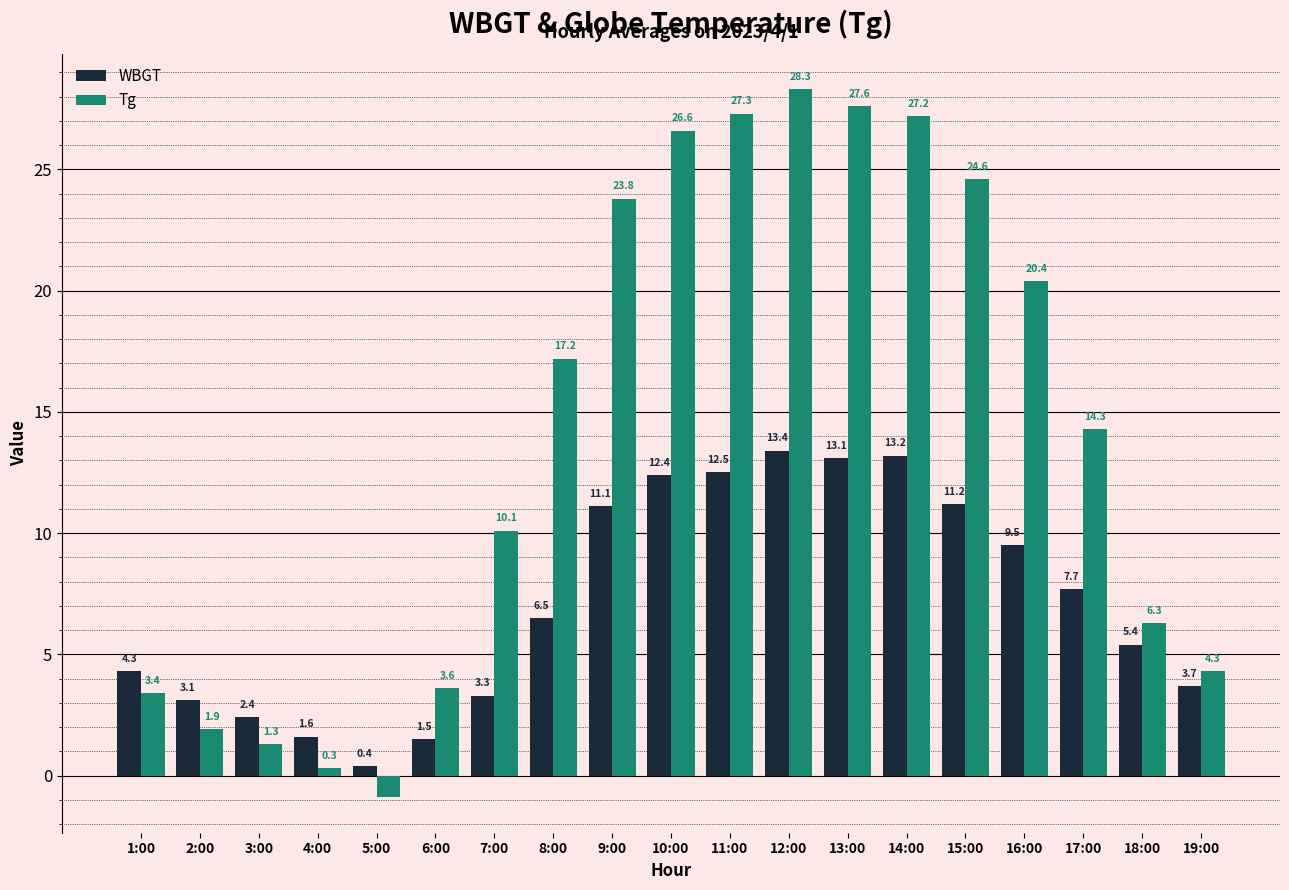

Reading left to right, transcribe all the data shown in this chart.

WBGT: 1:00=4.3	2:00=3.1	3:00=2.4	4:00=1.6	5:00=0.4	6:00=1.5	7:00=3.3	8:00=6.5	9:00=11.1	10:00=12.4	11:00=12.5	12:00=13.4	13:00=13.1	14:00=13.2	15:00=11.2	16:00=9.5	17:00=7.7	18:00=5.4	19:00=3.7
Tg: 1:00=3.4	2:00=1.9	3:00=1.3	4:00=0.3	5:00=-0.9	6:00=3.6	7:00=10.1	8:00=17.2	9:00=23.8	10:00=26.6	11:00=27.3	12:00=28.3	13:00=27.6	14:00=27.2	15:00=24.6	16:00=20.4	17:00=14.3	18:00=6.3	19:00=4.3